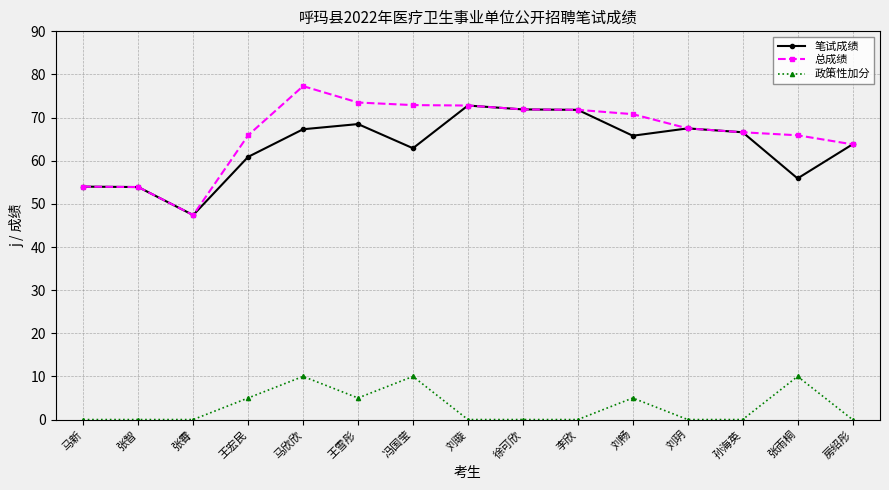

What is the greatest value displayed?

77.3